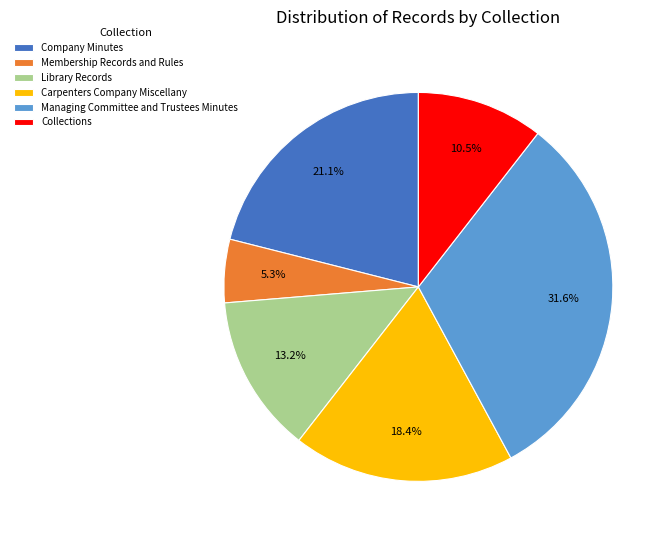

Does any single category account for the majority?

No